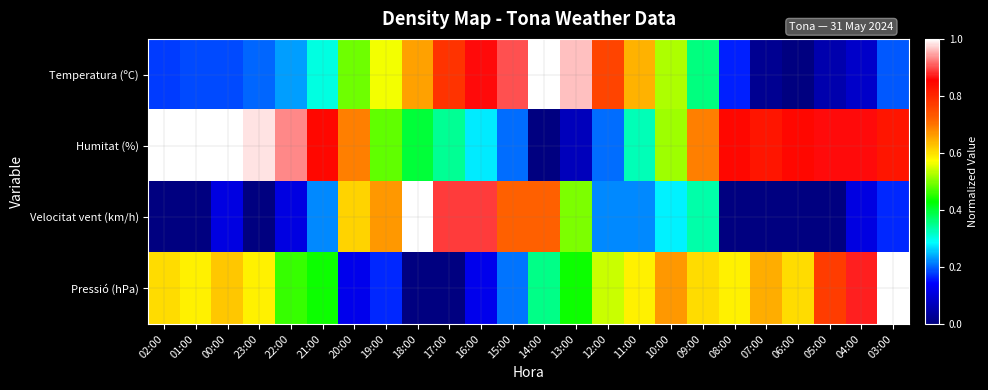

Which label corresponds to the largest value in the chart?

02:00